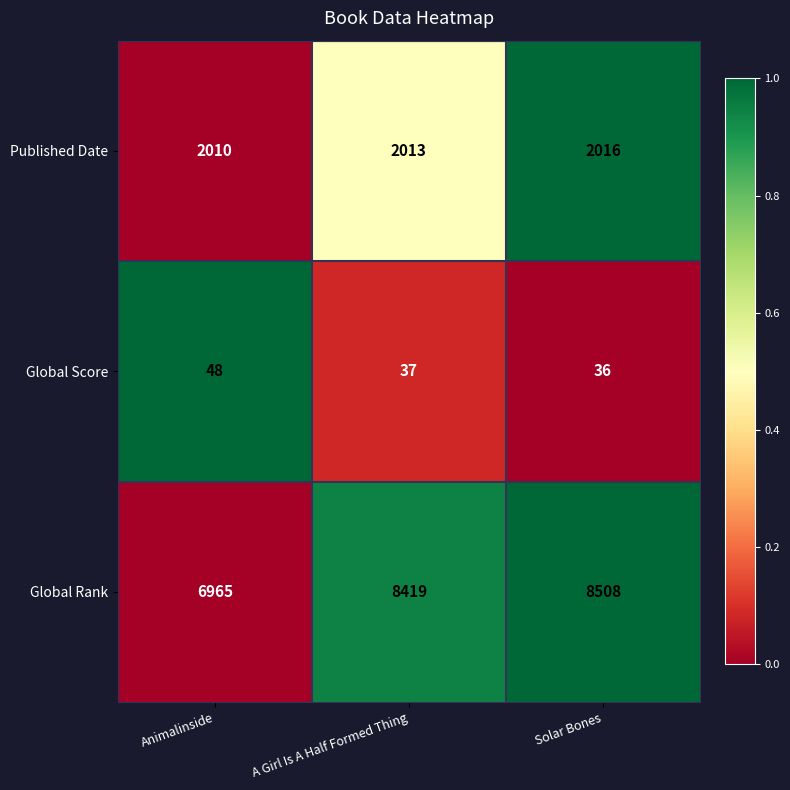

True or false: Published Date has a value of 2016 at Solar Bones.

True